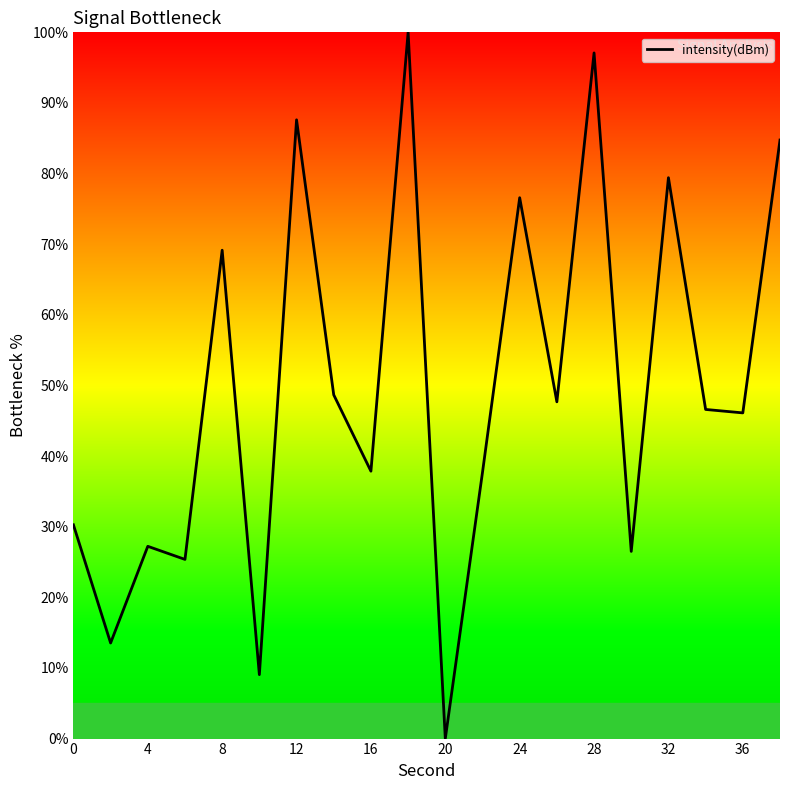

What is the sum of all values?

991.2